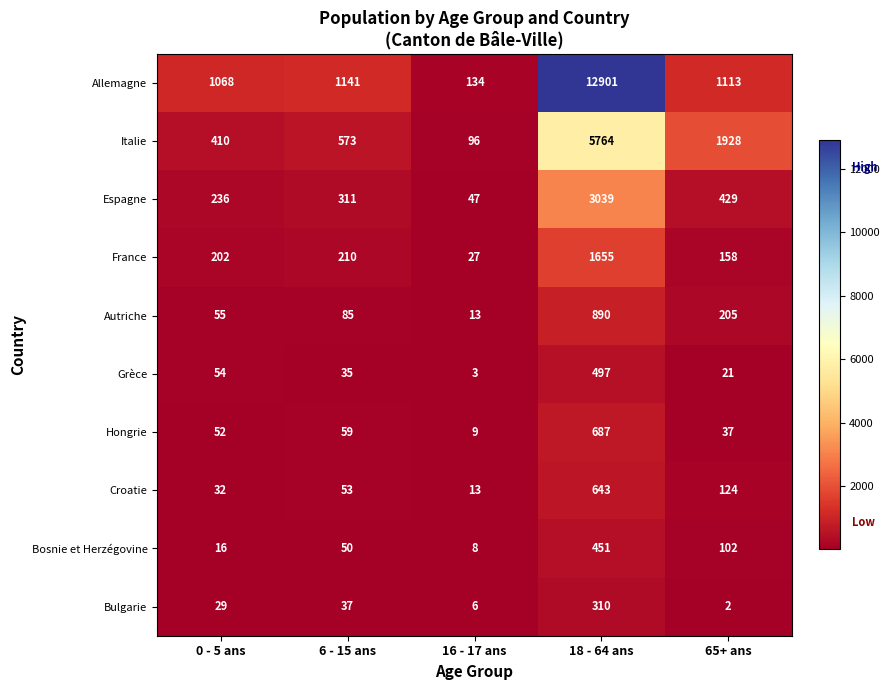

At which category is the sum across all series the highest?

18 - 64 ans